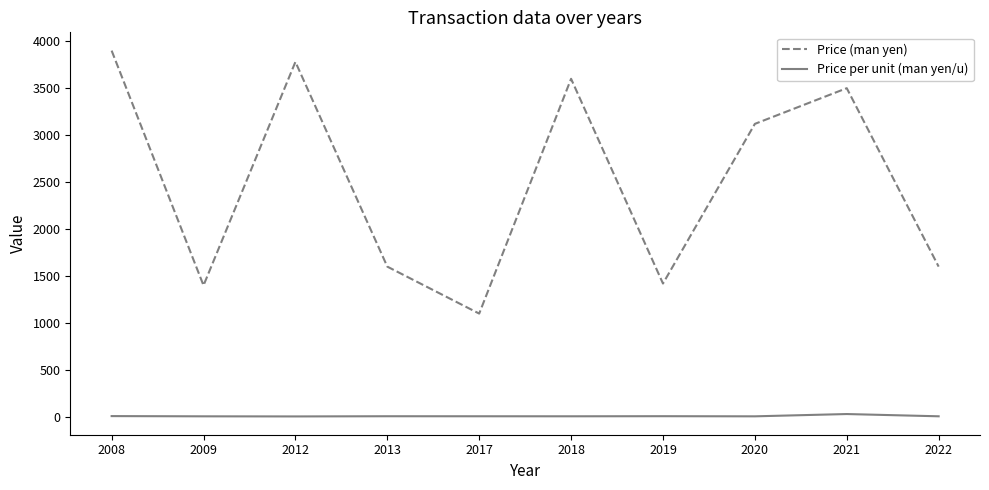

True or false: Price per unit (man yen/u) and Price (man yen) cross at least once.

False